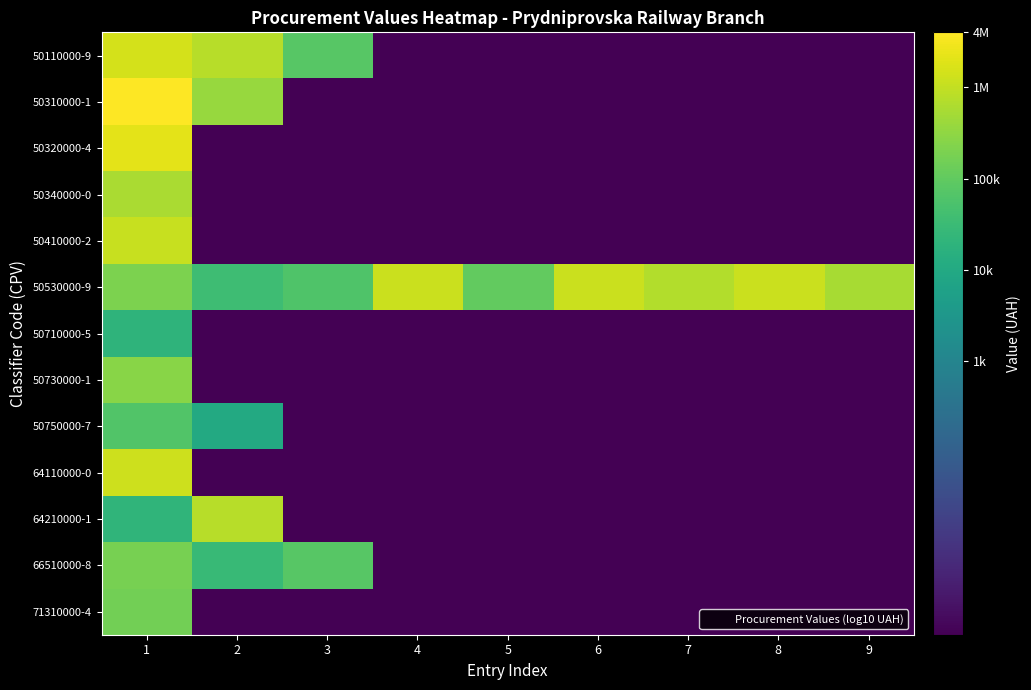

Which series has the largest total across all categories?

50530000-9